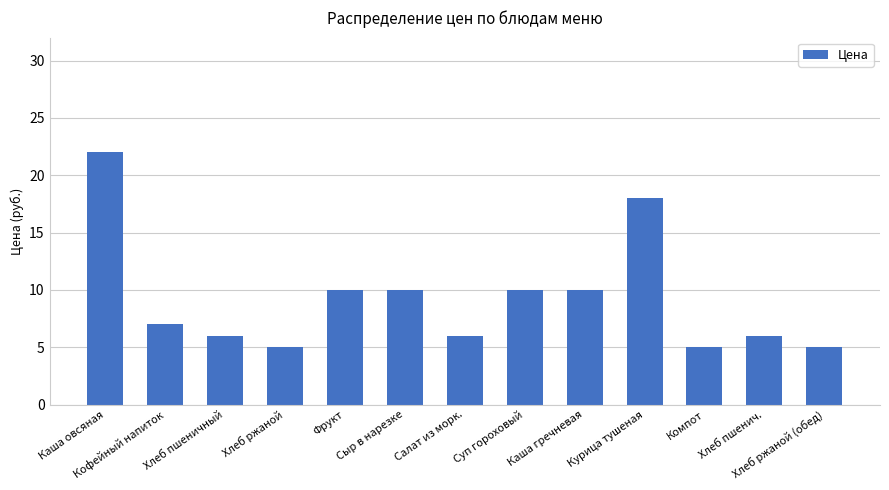

What is the label of the 3rd bar from the left?

Хлеб пшеничный